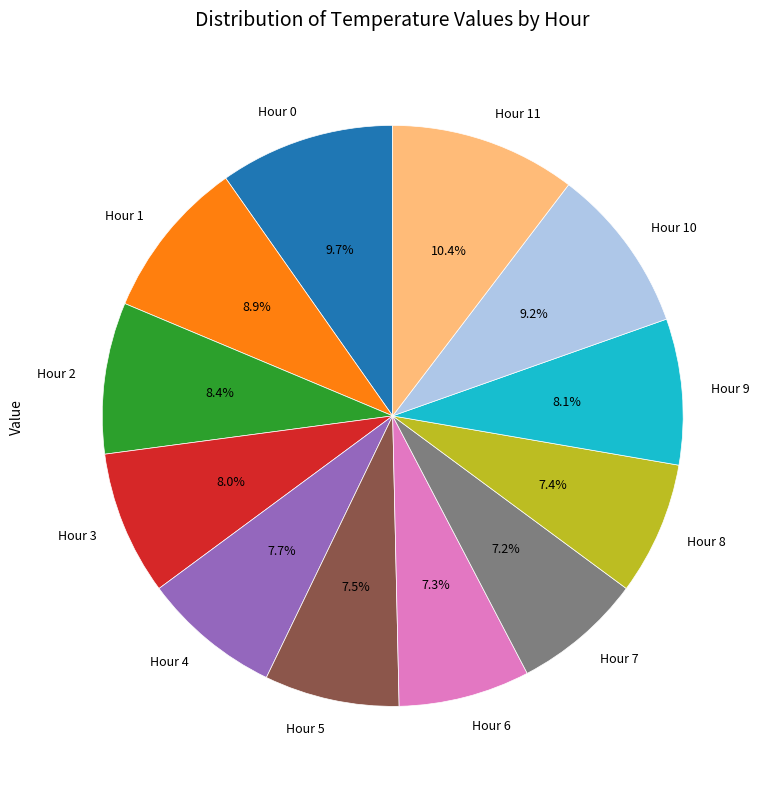

To the nearest percent, what is the combined percentage of Hour 8 and Hour 10?

17%